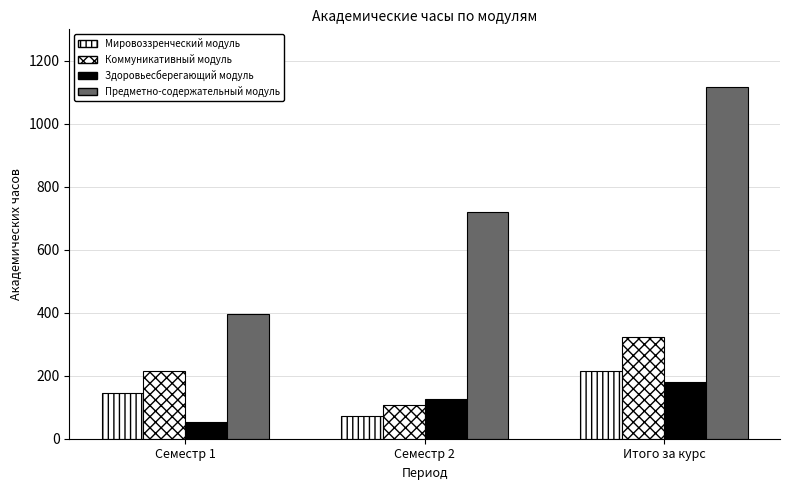

Is the value of Коммуникативный модуль at Итого за курс greater than the value of Мировоззренческий модуль at Семестр 2?

Yes